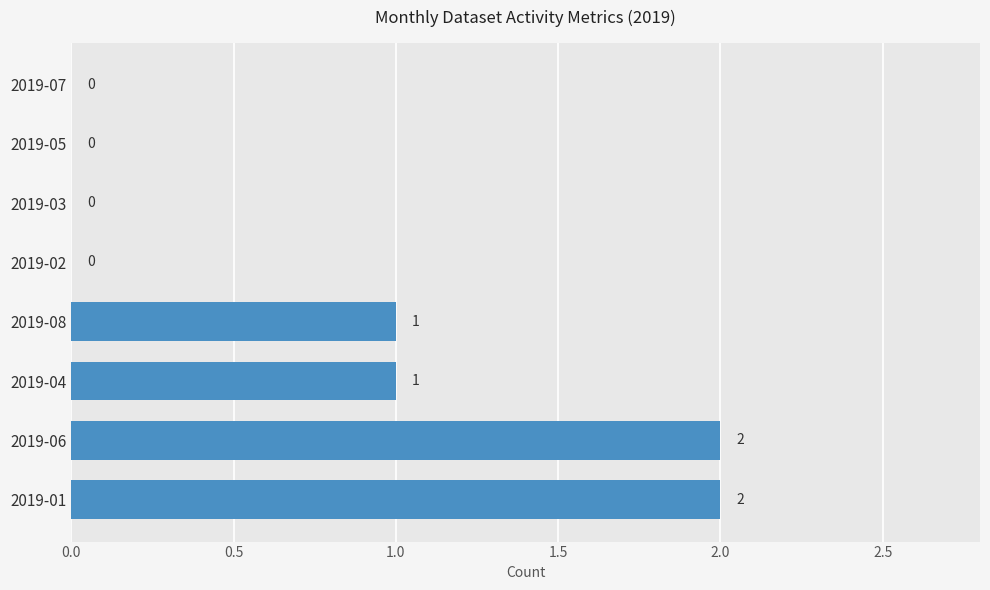

What is the sum of all values?

6